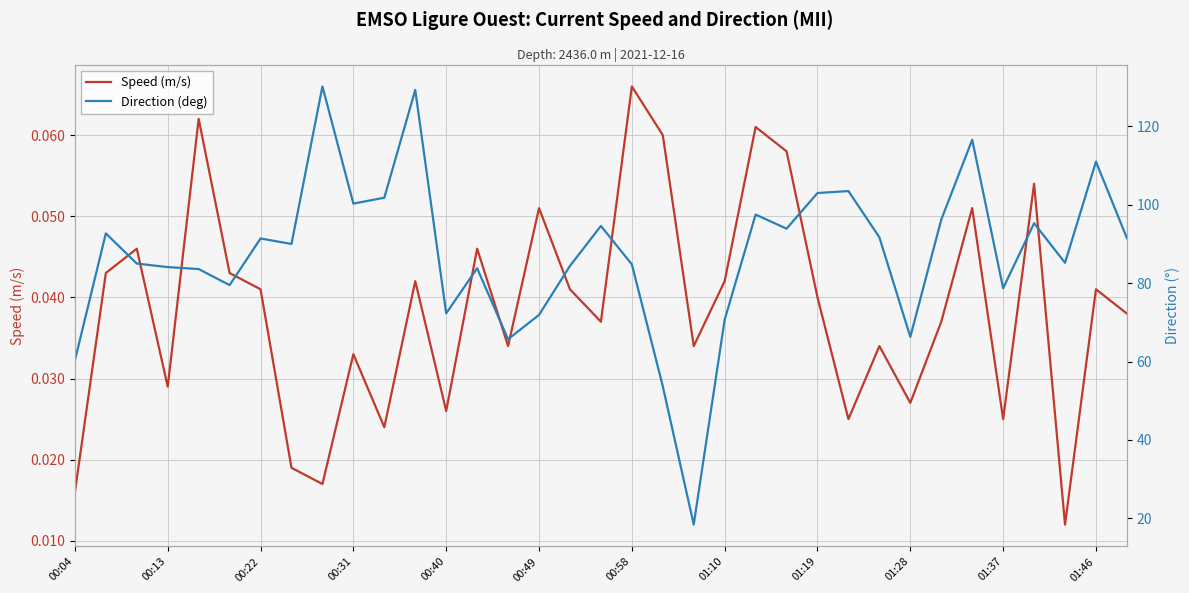

At which label does Speed (m/s) reach its peak?

00:58